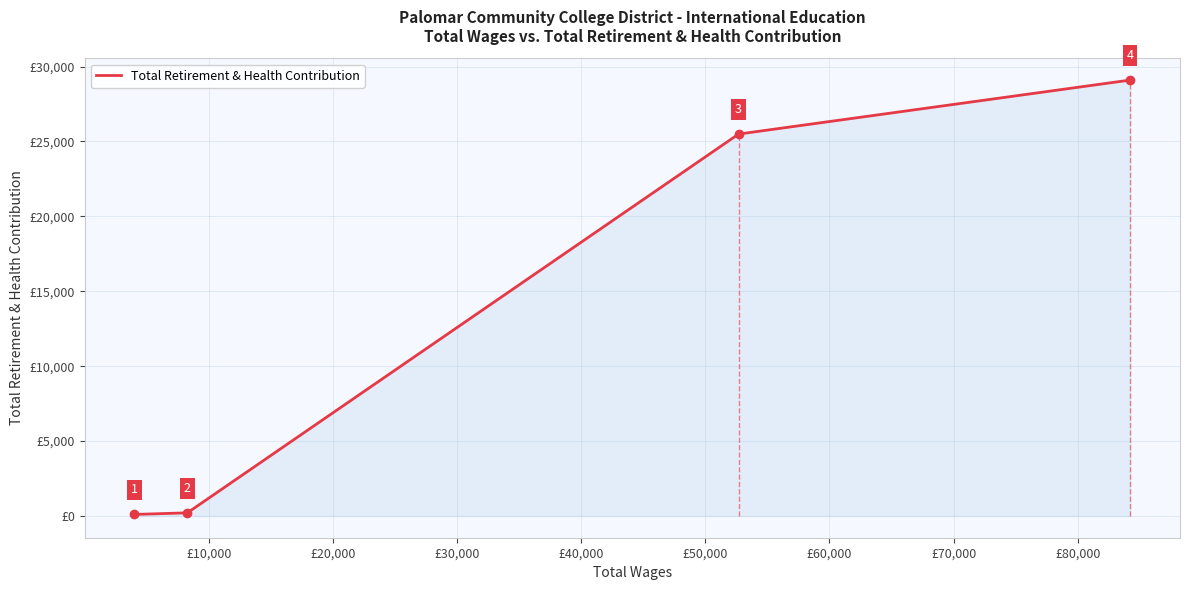

True or false: Total Retirement & Health Contribution has more than 0 interior local peaks.

False